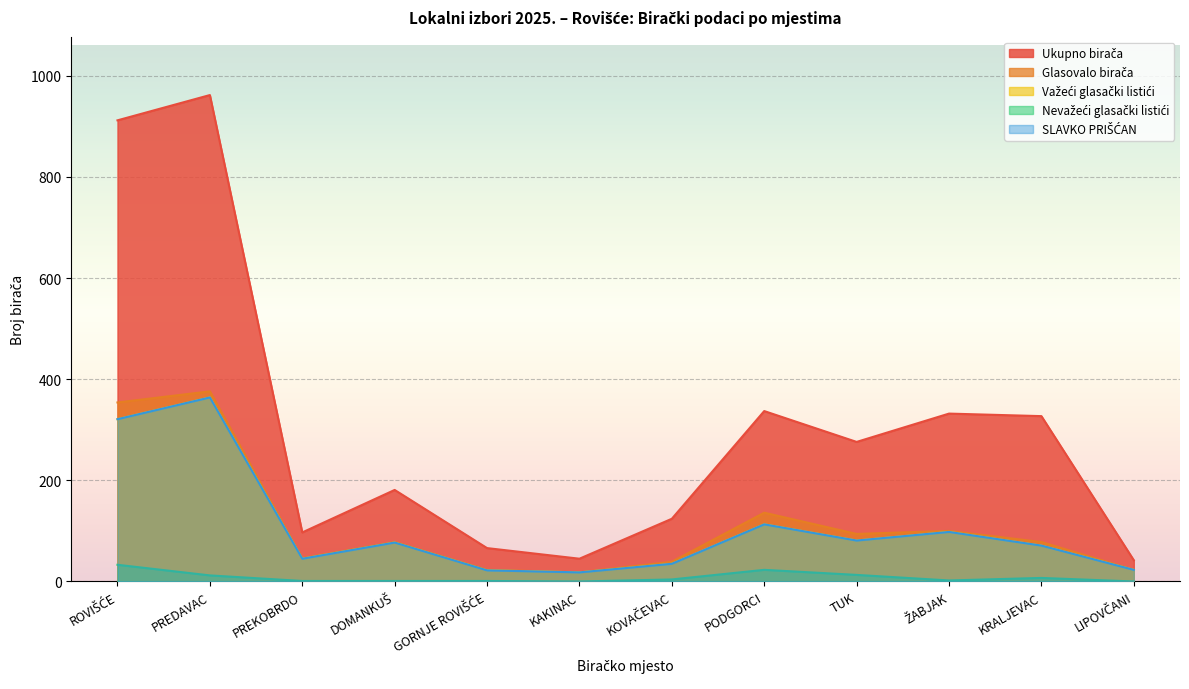

Reading left to right, transcribe all the data shown in this chart.

Ukupno birača: ROVIŠĆE=912	PREDAVAC=962	PREKOBRDO=97	DOMANKUŠ=181	GORNJE ROVIŠĆE=66	KAKINAC=45	KOVAČEVAC=124	PODGORCI=337	TUK=276	ŽABJAK=332	KRALJEVAC=327	LIPOVČANI=42
Glasovalo birača: ROVIŠĆE=354	PREDAVAC=376	PREKOBRDO=46	DOMANKUŠ=78	GORNJE ROVIŠĆE=23	KAKINAC=18	KOVAČEVAC=39	PODGORCI=136	TUK=94	ŽABJAK=100	KRALJEVAC=78	LIPOVČANI=23
Važeći glasački listići: ROVIŠĆE=321	PREDAVAC=364	PREKOBRDO=45	DOMANKUŠ=77	GORNJE ROVIŠĆE=22	KAKINAC=18	KOVAČEVAC=35	PODGORCI=113	TUK=81	ŽABJAK=98	KRALJEVAC=71	LIPOVČANI=23
Nevažeći glasački listići: ROVIŠĆE=33	PREDAVAC=12	PREKOBRDO=1	DOMANKUŠ=1	GORNJE ROVIŠĆE=1	KAKINAC=0	KOVAČEVAC=4	PODGORCI=23	TUK=13	ŽABJAK=2	KRALJEVAC=7	LIPOVČANI=0
SLAVKO PRIŠĆAN: ROVIŠĆE=321	PREDAVAC=364	PREKOBRDO=45	DOMANKUŠ=77	GORNJE ROVIŠĆE=22	KAKINAC=18	KOVAČEVAC=35	PODGORCI=113	TUK=81	ŽABJAK=98	KRALJEVAC=71	LIPOVČANI=23